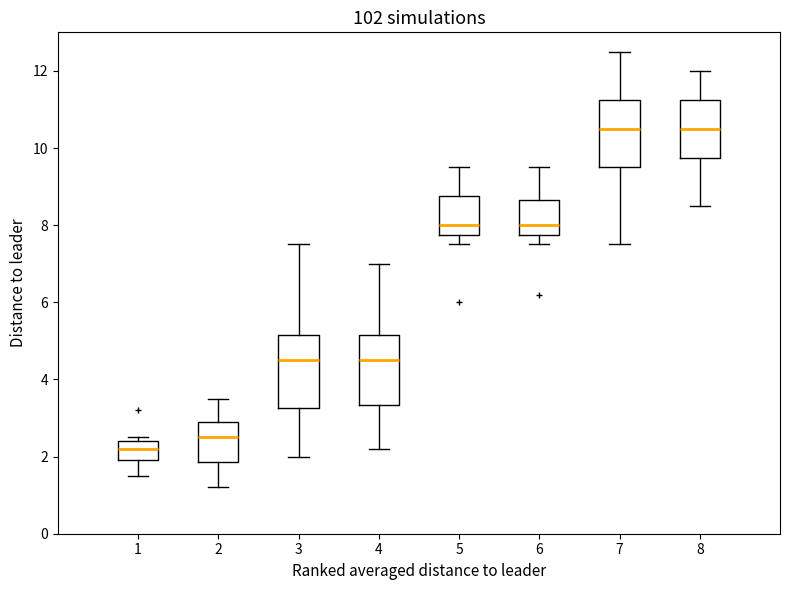

Reading left to right, transcribe this box plot: for each box, give where its median line is, the range the box spans, and where its two whiskers end, as read against the y-axis. The values are not printed on the chart, so give them approximately, as read against the axis.

1: median 2.2, box 2.0 to 2.4, whiskers 1.6 to 2.6
2: median 2.6, box 1.8 to 3.0, whiskers 1.2 to 3.6
3: median 4.6, box 3.2 to 5.2, whiskers 2.0 to 7.6
4: median 4.6, box 3.4 to 5.2, whiskers 2.2 to 7.0
5: median 8.0, box 7.8 to 8.8, whiskers 7.6 to 9.6
6: median 8.0, box 7.8 to 8.6, whiskers 7.6 to 9.6
7: median 10.6, box 9.6 to 11.2, whiskers 7.6 to 12.6
8: median 10.6, box 9.8 to 11.2, whiskers 8.6 to 12.0